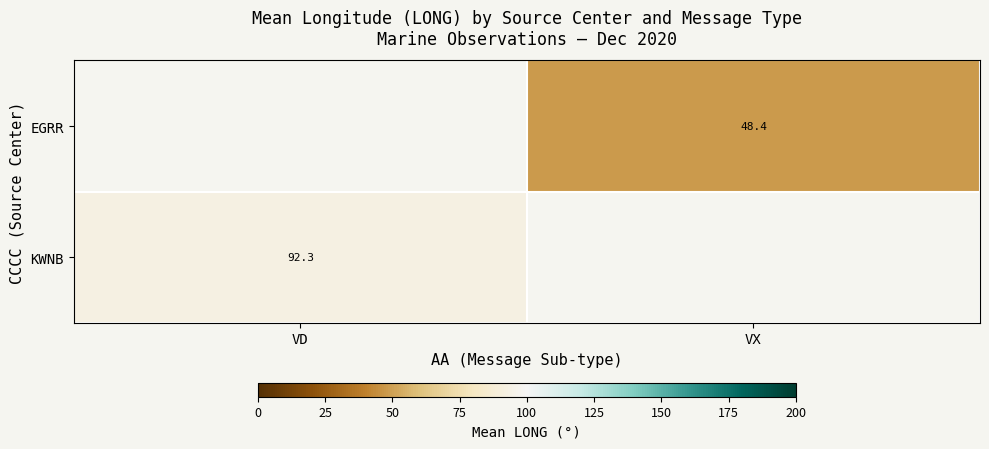

Is it true that row_0 equals 24.7 at VX?

False